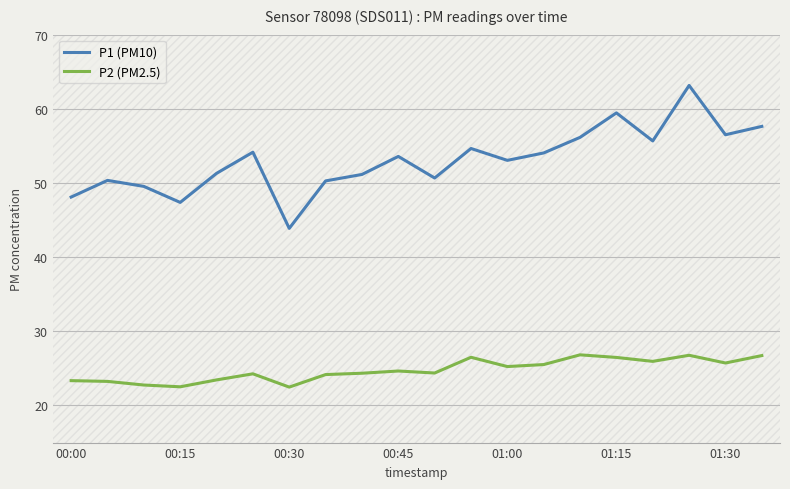

Which series has the largest total across all categories?

P1 (PM10)